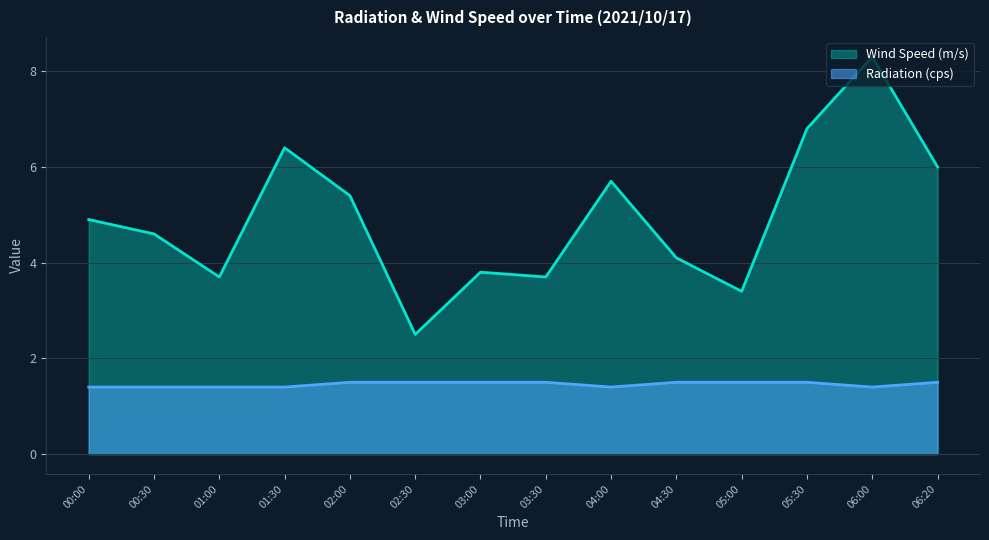

Where is the first local maximum for Wind Speed (m/s)?

01:30